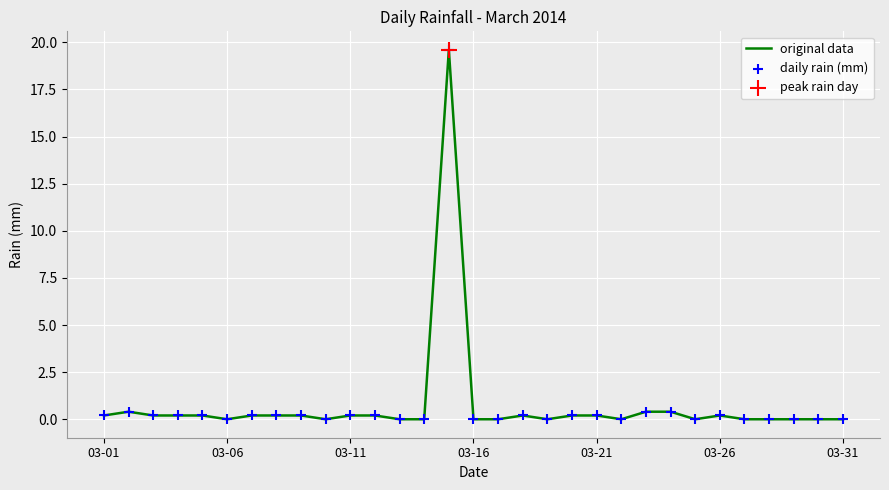

What is the difference between the maximum and minimum values?

19.6